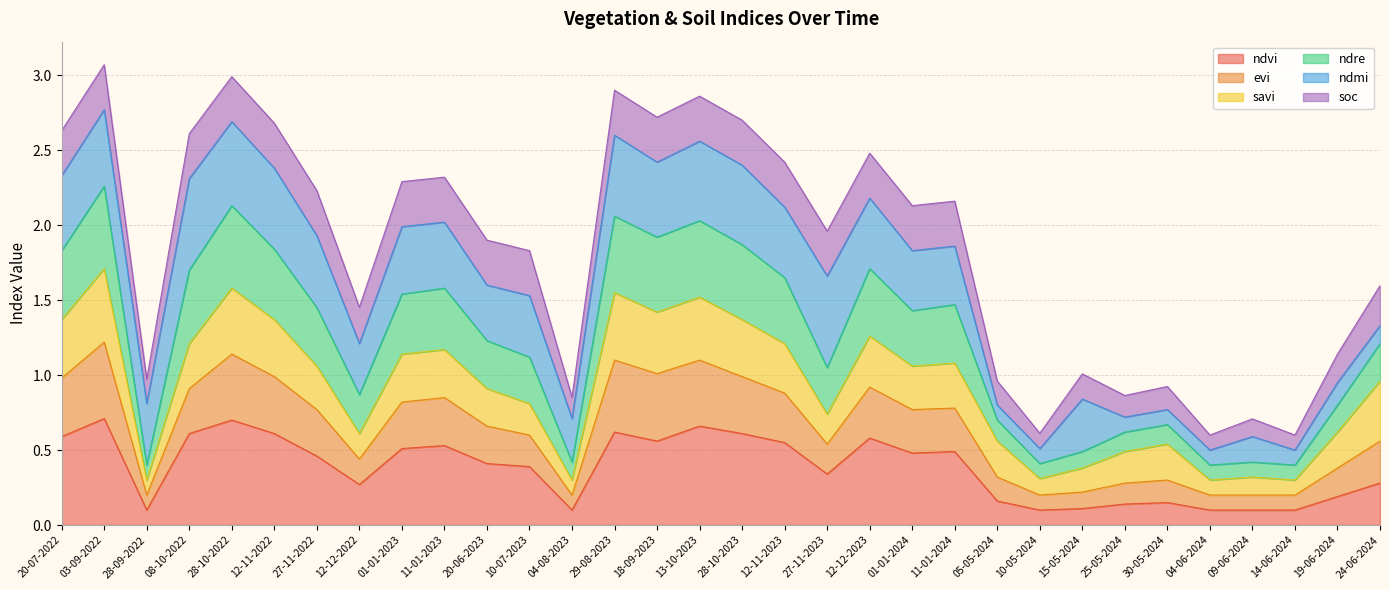

Which has a higher value, 27-11-2023 or 30-05-2024?

27-11-2023